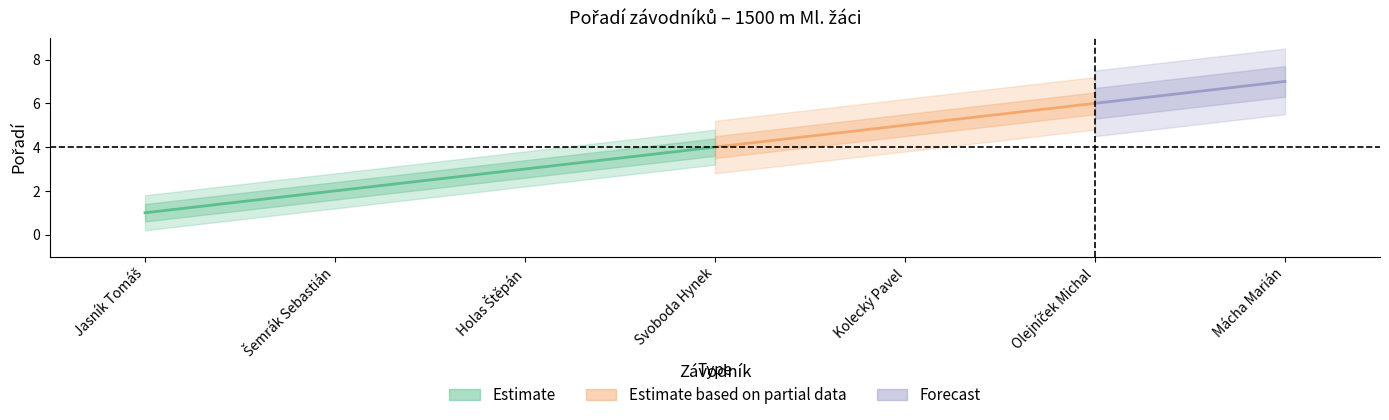

True or false: the data has more than 1 interior local peaks.

False